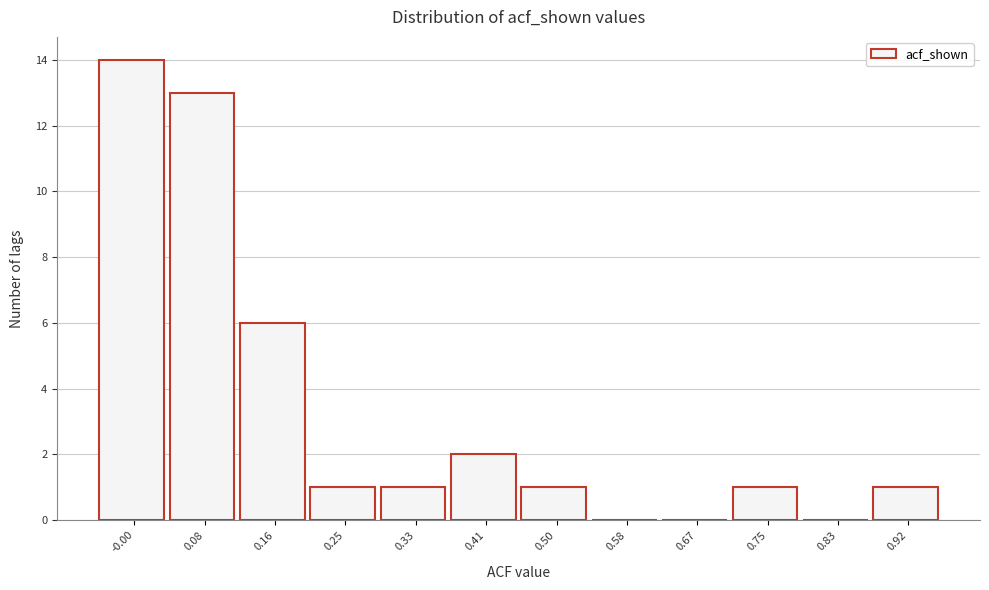

Reading left to right, transcribe all the data shown in this chart.

-0.00=14	0.08=13	0.16=6	0.25=1	0.33=1	0.41=2	0.50=1	0.58=0	0.67=0	0.75=1	0.83=0	0.92=1